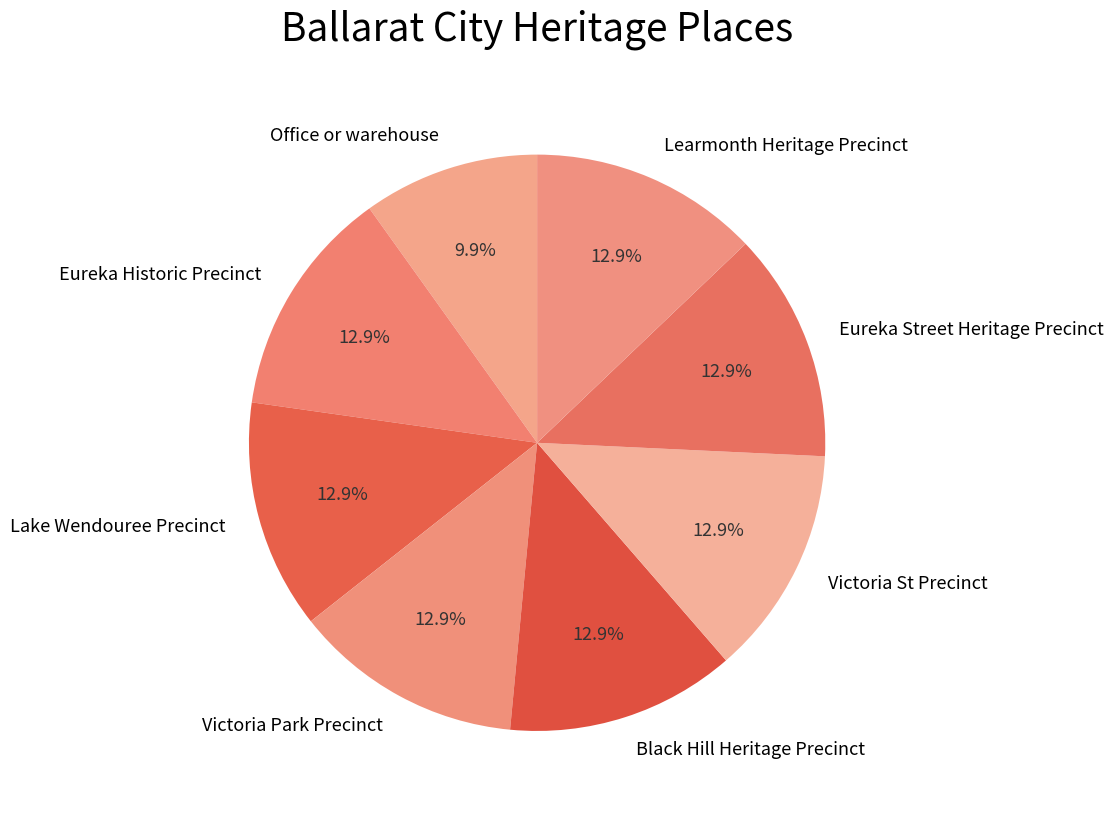

Approximately how many times larger is the value at Office or warehouse compared to Victoria St Precinct?

0.8